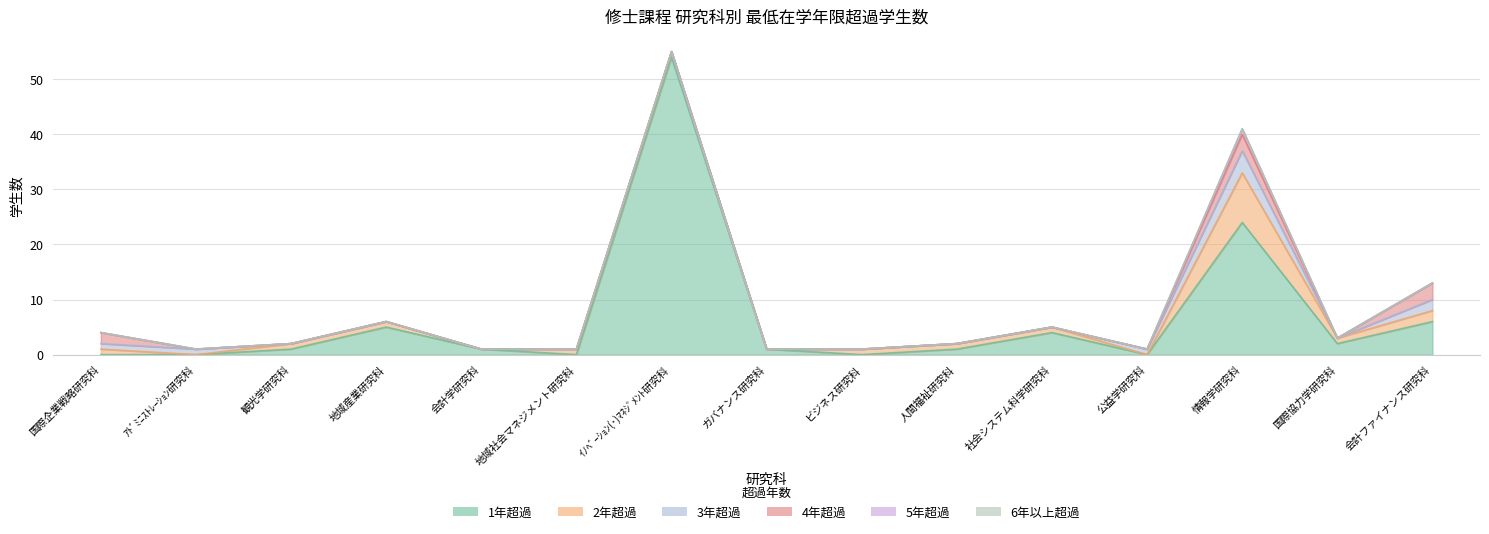

How many categories are shown in the chart?

15